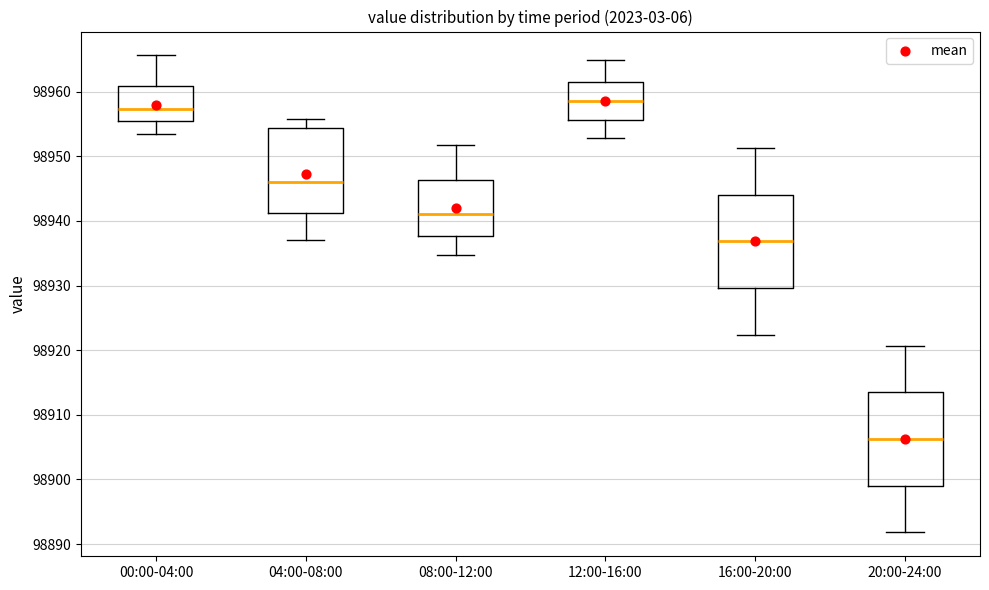

Where does the upper whisker of the box for 16:00-20:00 end on the y-axis? The values are not printed on the chart, so give them approximately, as read against the axis.

98951